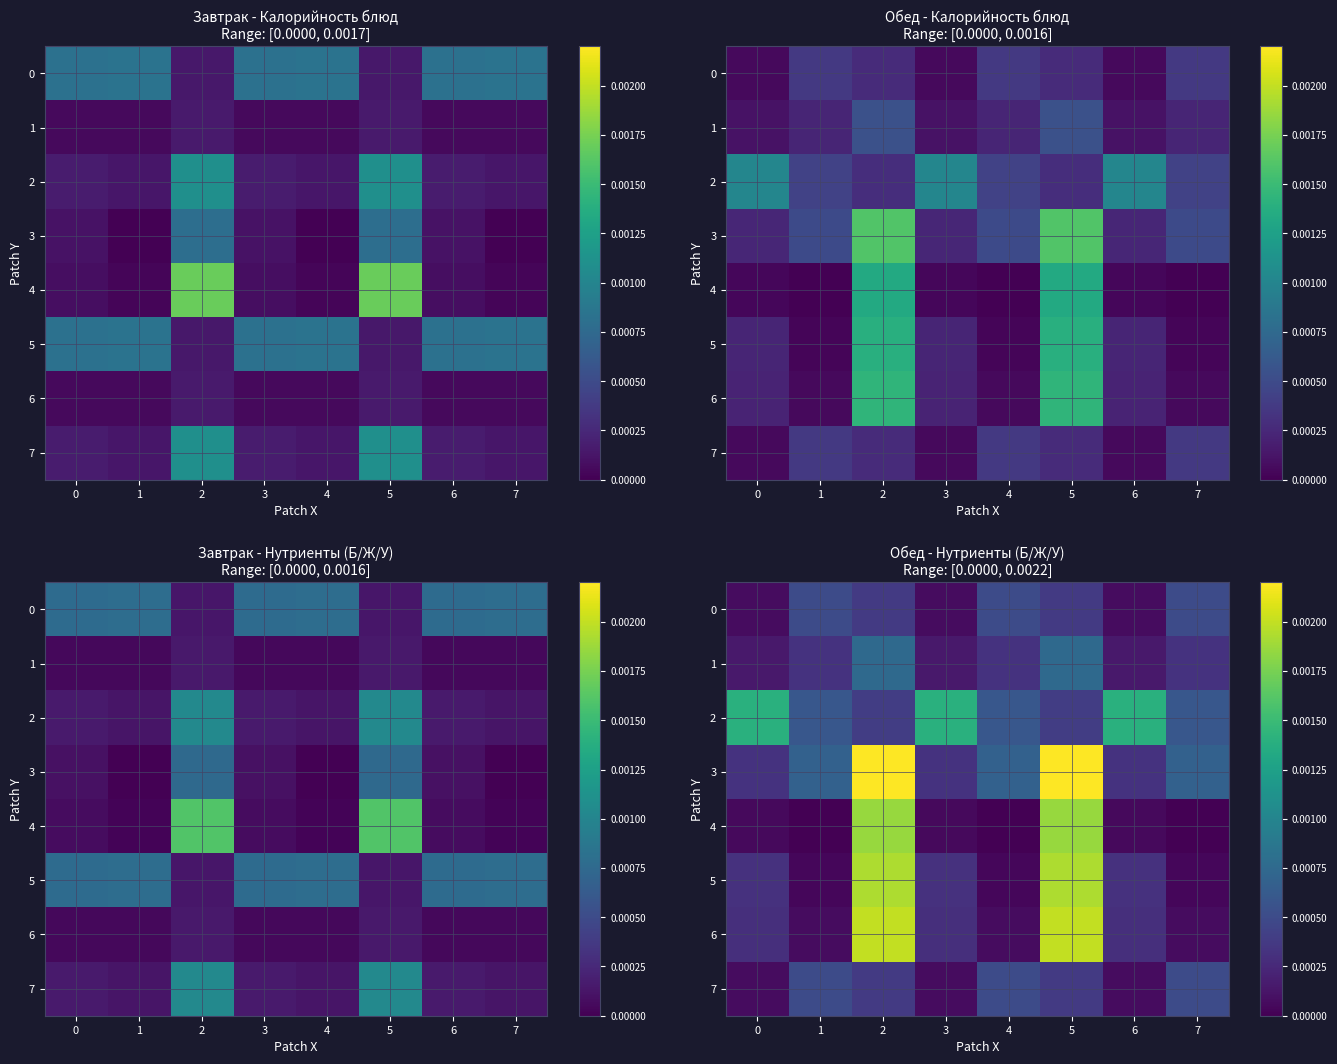

Is the value of 2 at 0 greater than the value of 6 at 4?

Yes